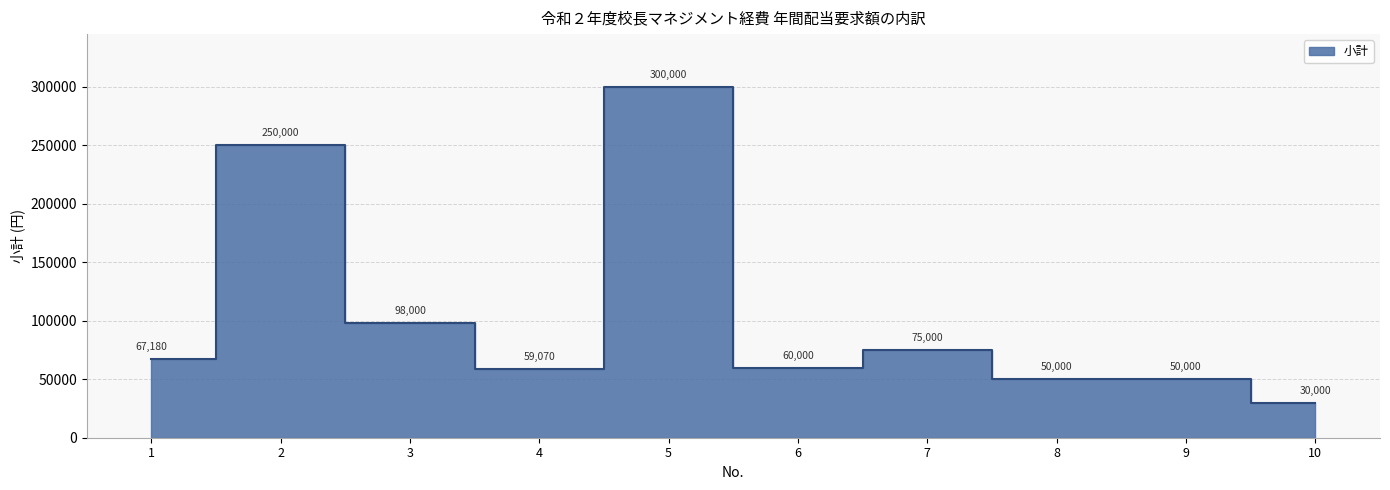

The chart shows a value of 17424 at 9. True or false?

False